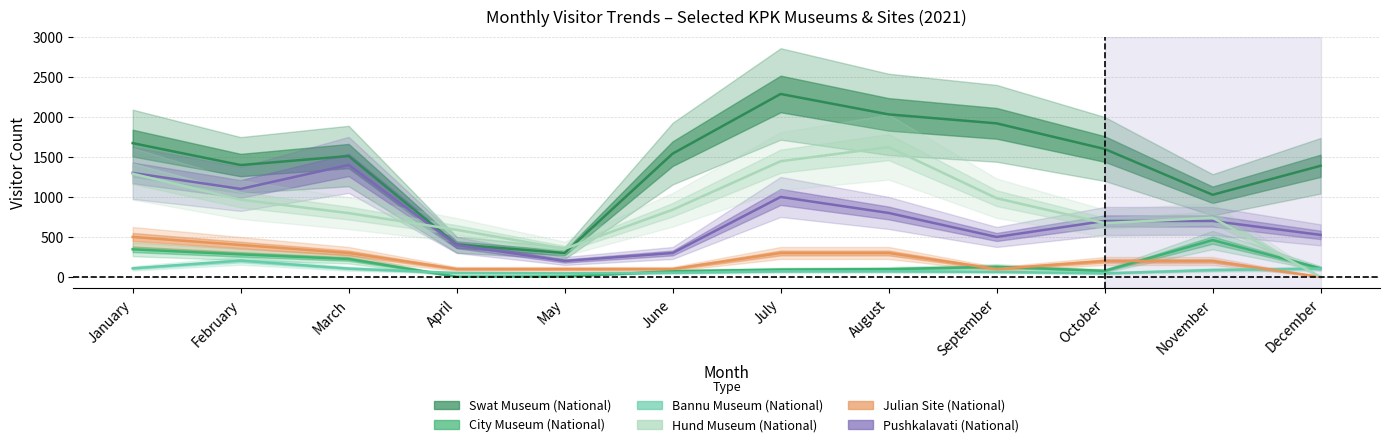

What is the spread (max minus min) of values at September?

1855